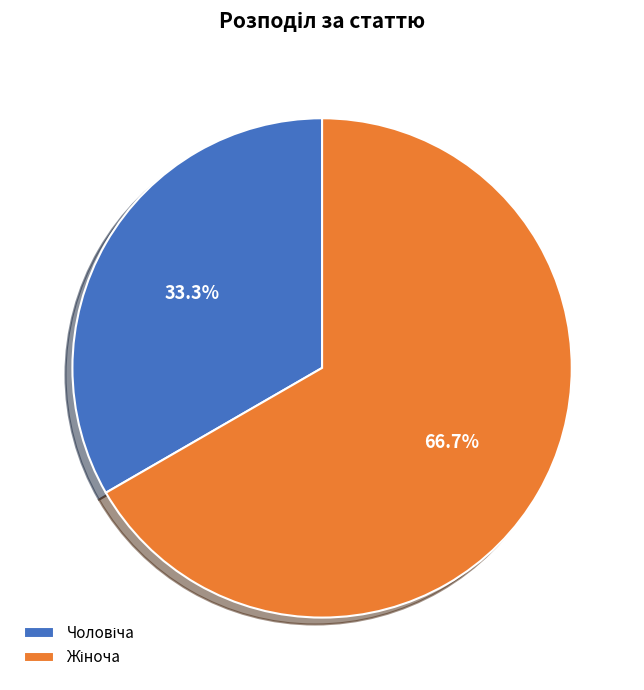

Count the number of slices in the pie.

2